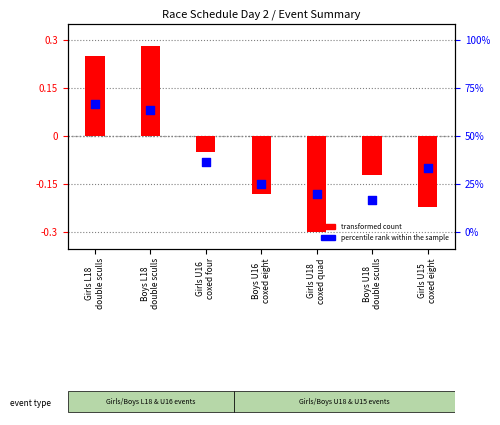

Which series contains the highest Y value?

transformed count